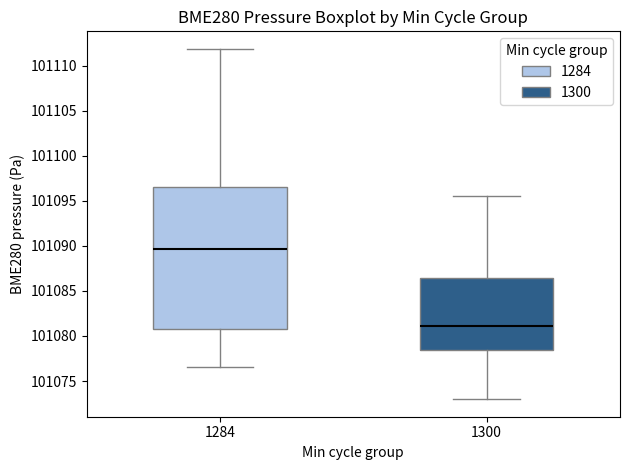

Reading left to right, read every box against the y-axis: the position of its median line, the range the box covers, and the ends of its whiskers. The values are not printed on the chart, so give them approximately, as read against the axis.

1284: median 101089.5, box 101081.0 to 101096.5, whiskers 101076.5 to 101112.0
1300: median 101081.0, box 101078.5 to 101086.5, whiskers 101073.0 to 101095.5